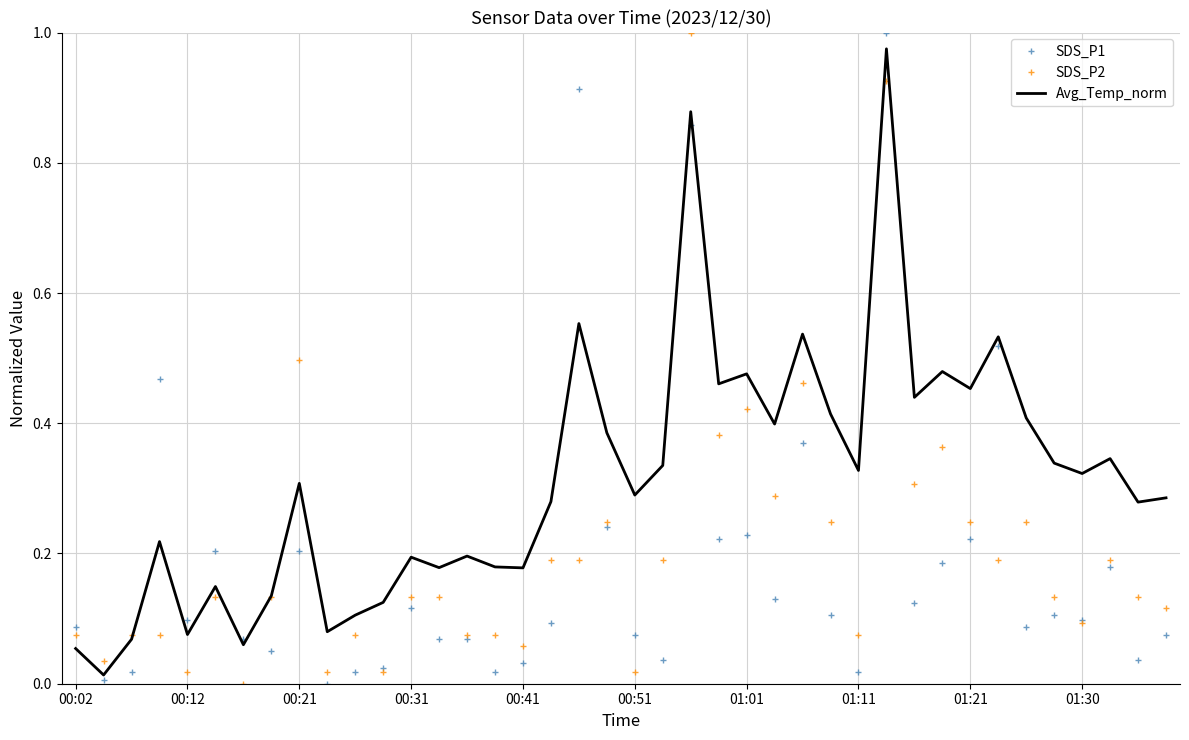

Which series has the largest total across all categories?

Avg_Temp_norm